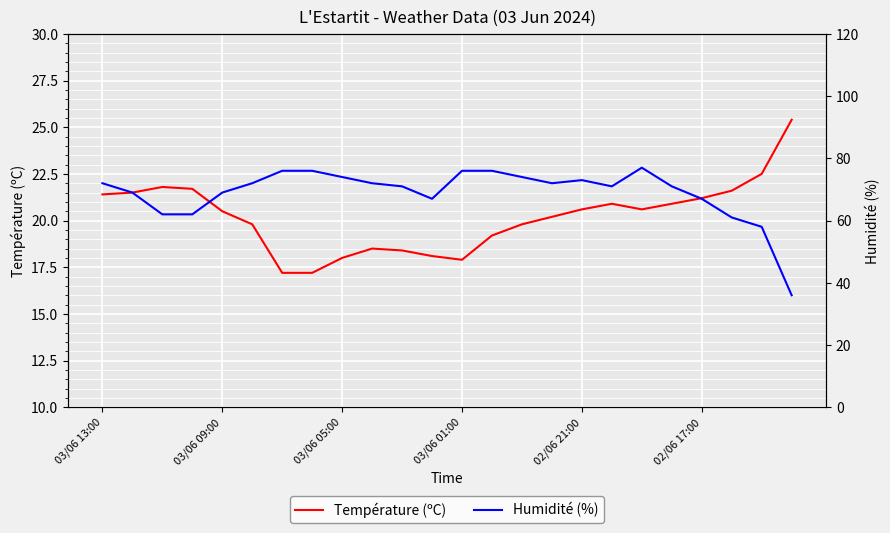

What is the label of the 14th point from the left?

13